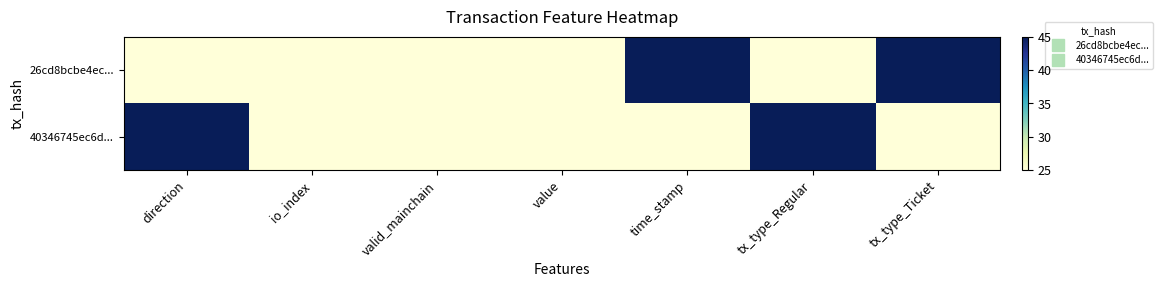

Reading right to left, extract all data points from this chart.

26cd8bcbe4ec...: tx_type_Ticket=45	tx_type_Regular=25	time_stamp=45	value=25	valid_mainchain=25	io_index=25	direction=25
40346745ec6d...: tx_type_Ticket=25	tx_type_Regular=45	time_stamp=25	value=25	valid_mainchain=25	io_index=25	direction=45